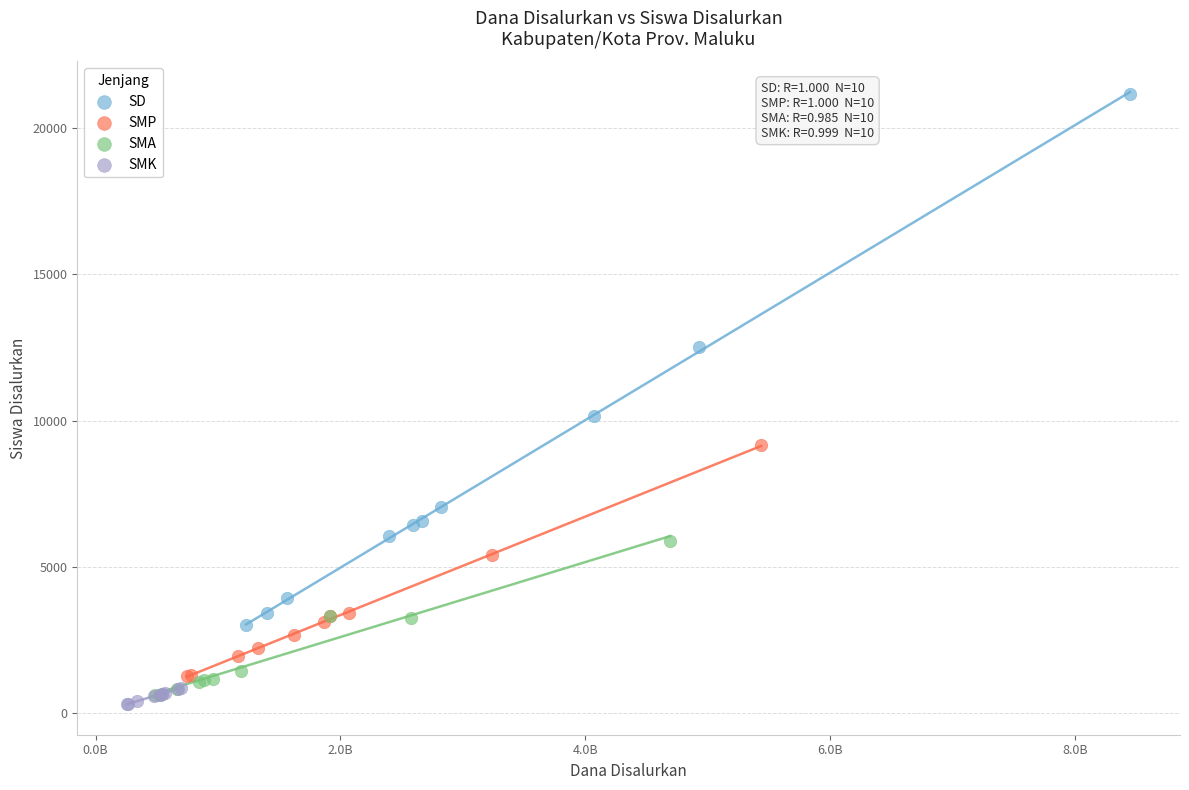

Which series contains the highest Y value?

SD